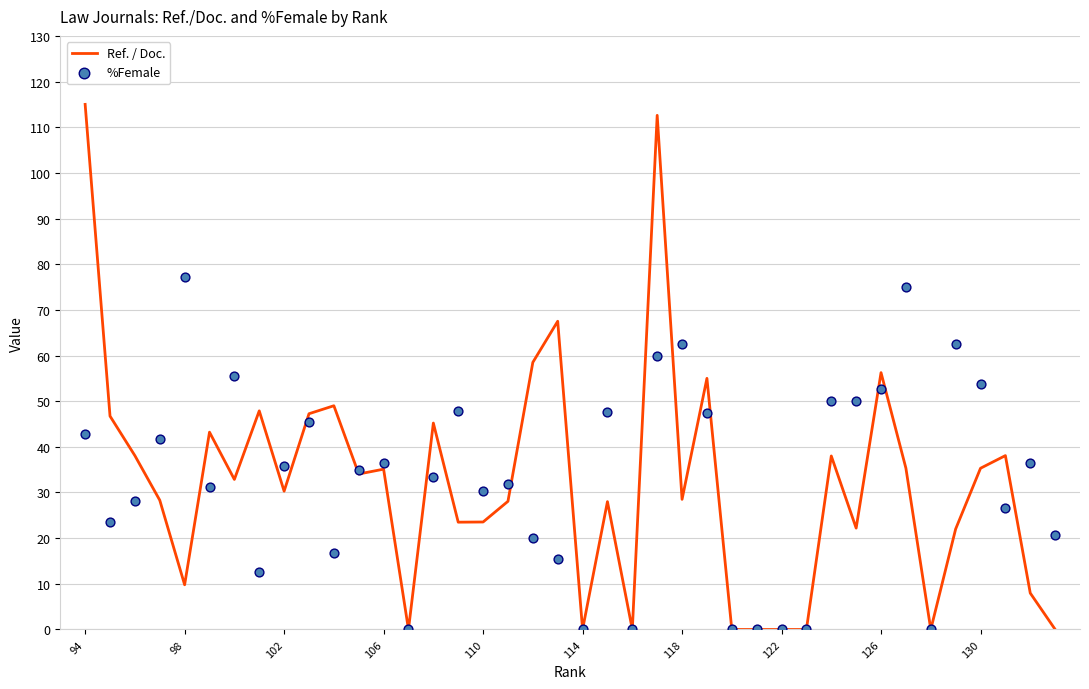

Which series contains the lowest Y value?

Ref. / Doc.